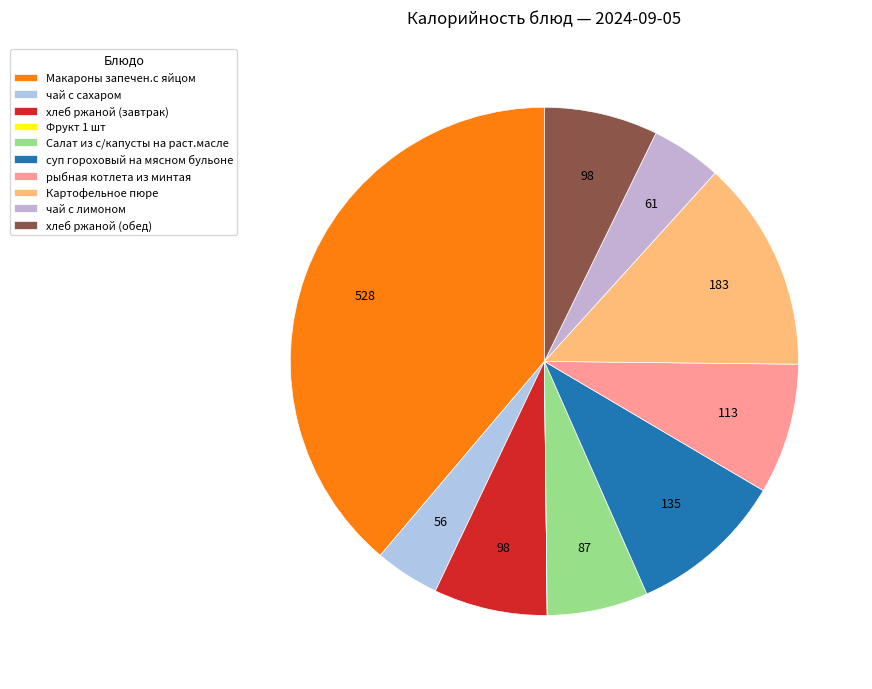

Between хлеб ржаной (обед) and чай с лимоном, which is larger?

хлеб ржаной (обед)